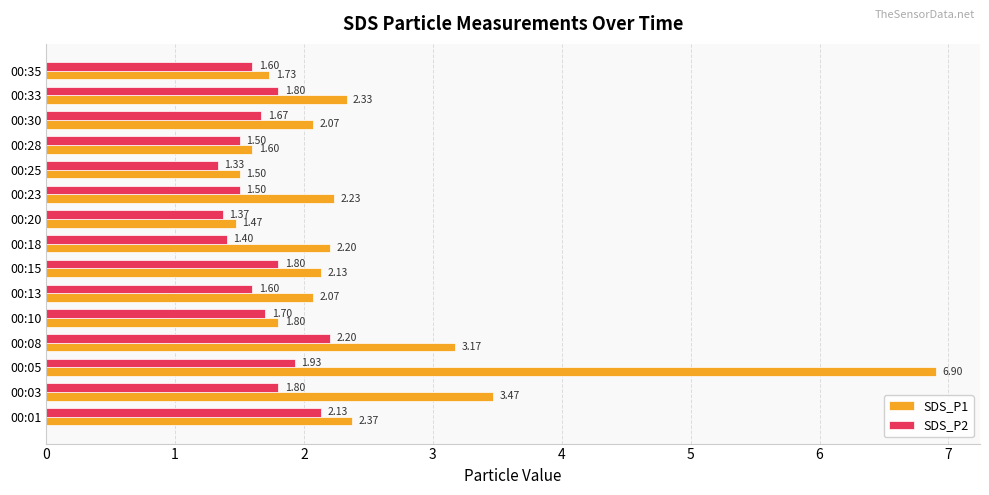

What is the difference between the second highest and minimum values in the SDS_P2 series?

0.8